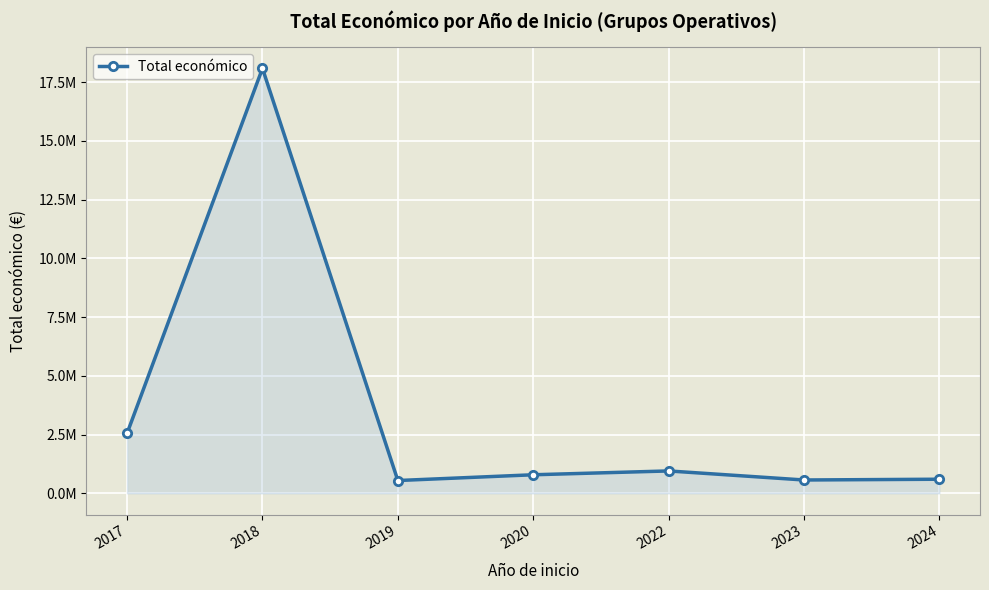

At which category does the data reach its first local valley?

2019